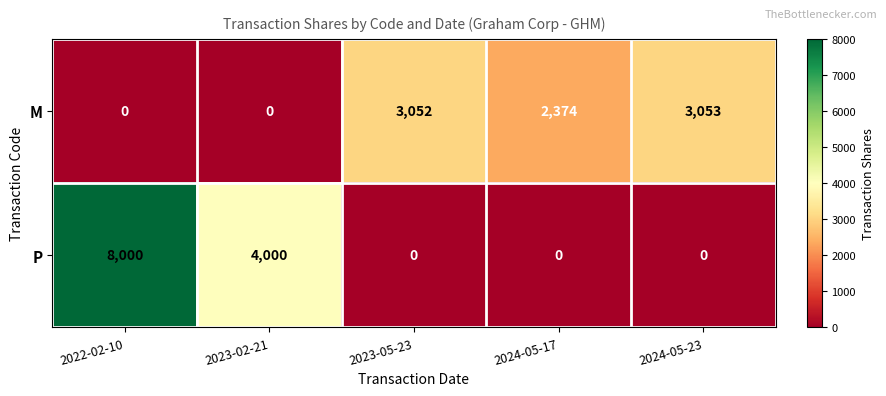

Which series changed the most between 2023-02-21 and 2024-05-17?

P